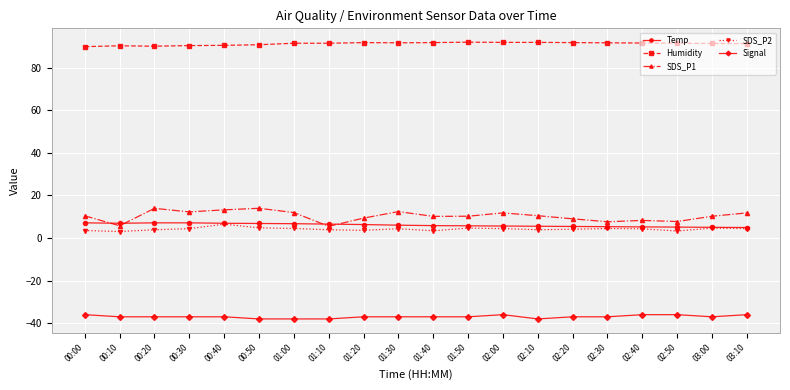

True or false: SDS_P1 has more than 1 points higher than both neighbors.

True